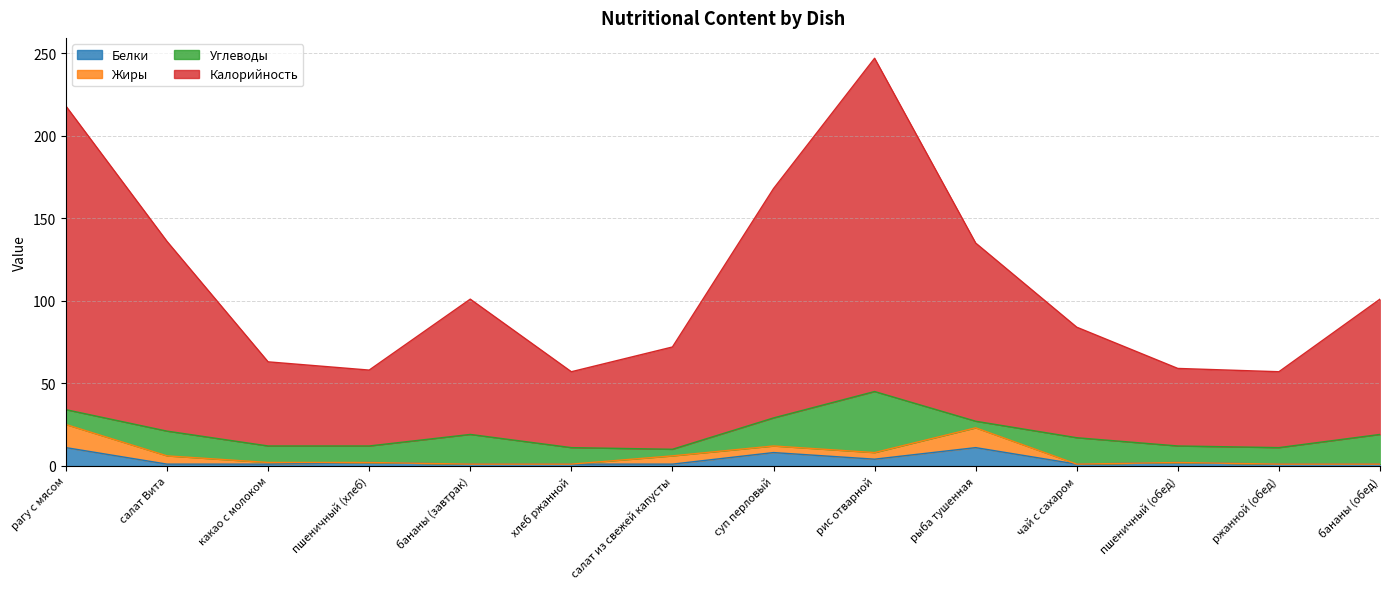

How many values in the Калорийность series exceed 101?

5